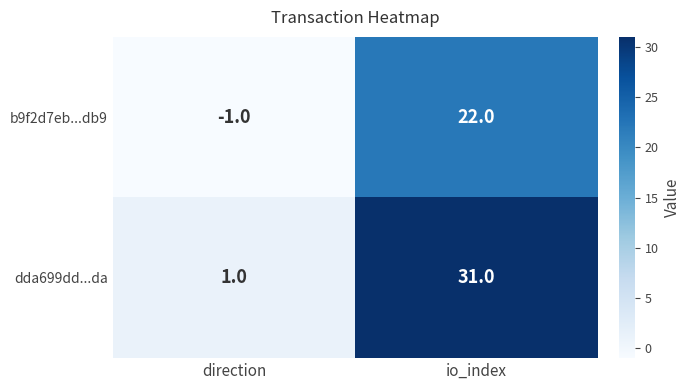

Between direction and io_index, which series saw the biggest shift?

dda699dd...da